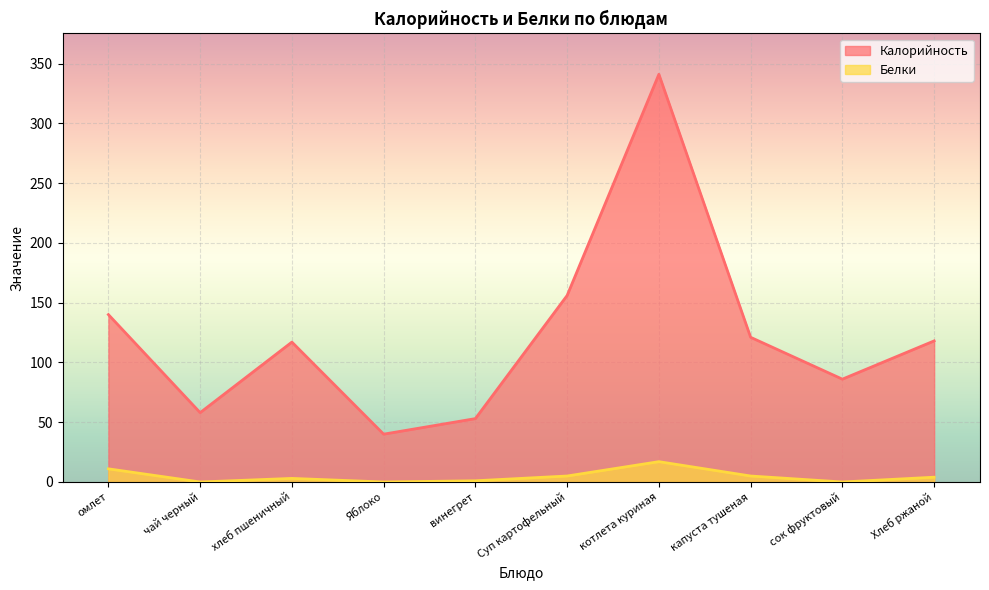

Which series has the largest total across all categories?

Калорийность